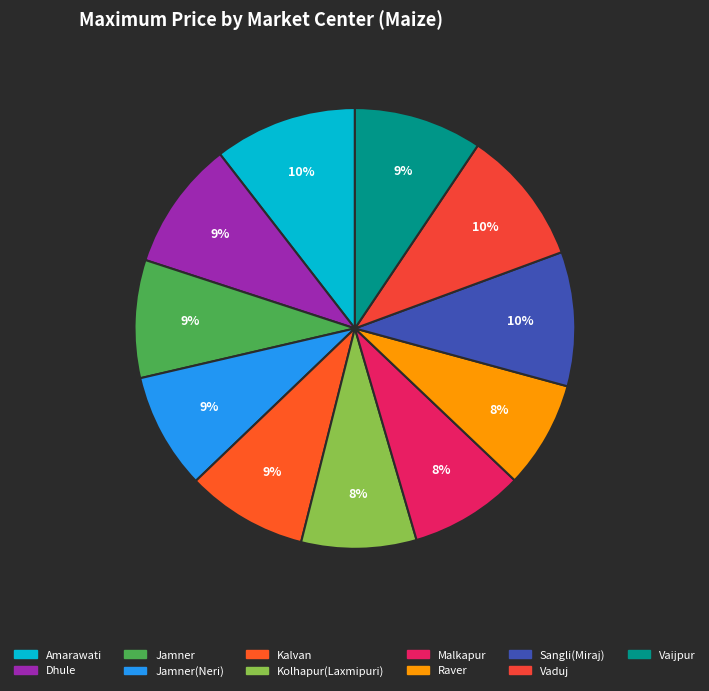

To the nearest percent, what is the combined percentage of Raver and Vaduj?

18%